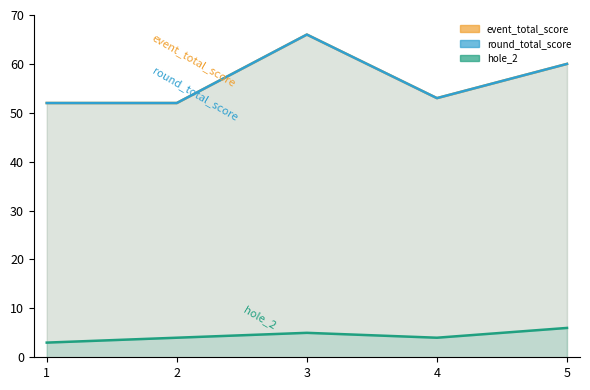

The value of round_total_score at 5 is 60. True or false?

True